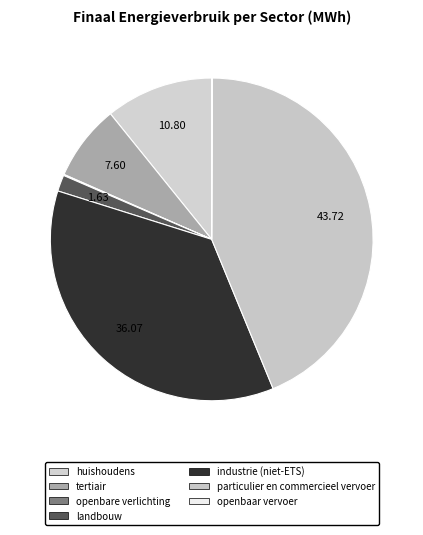

To the nearest percent, what portion does industrie (niet-ETS) represent?

36%